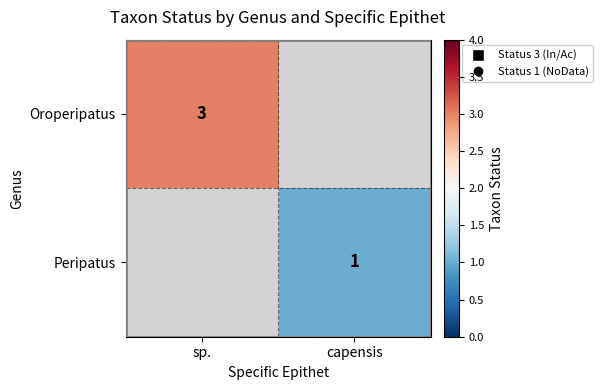

Is it true that Oroperipatus equals 3 at sp.?

True